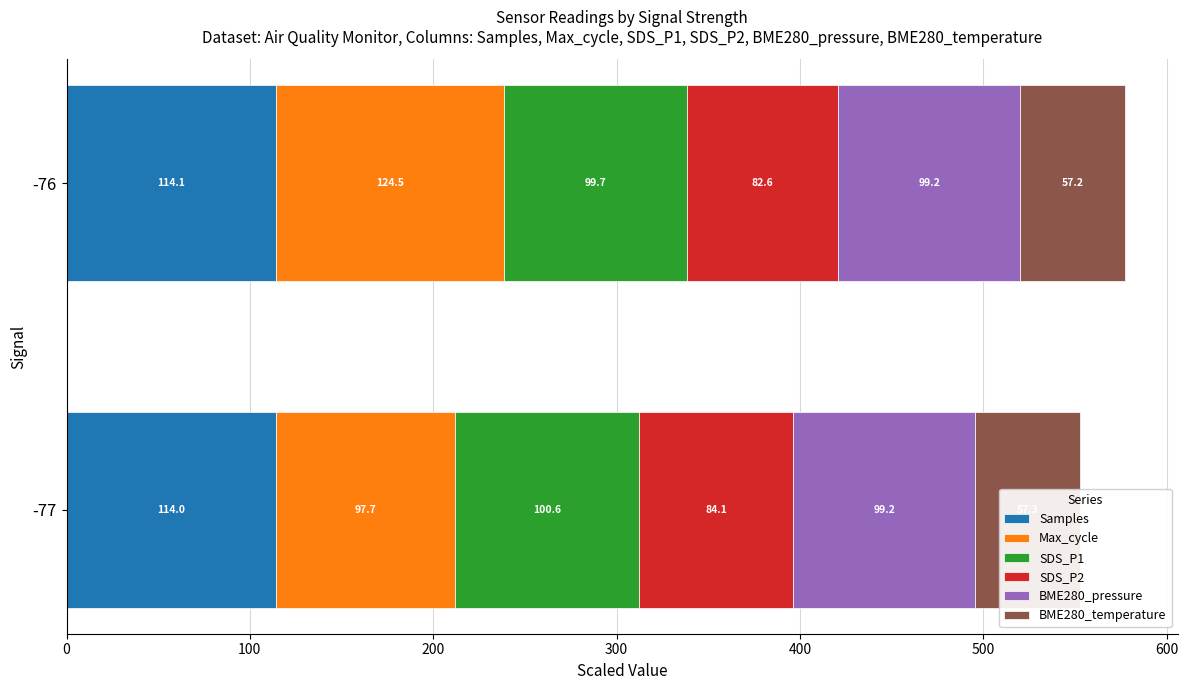

What is the total value across all series at -76?

577.3